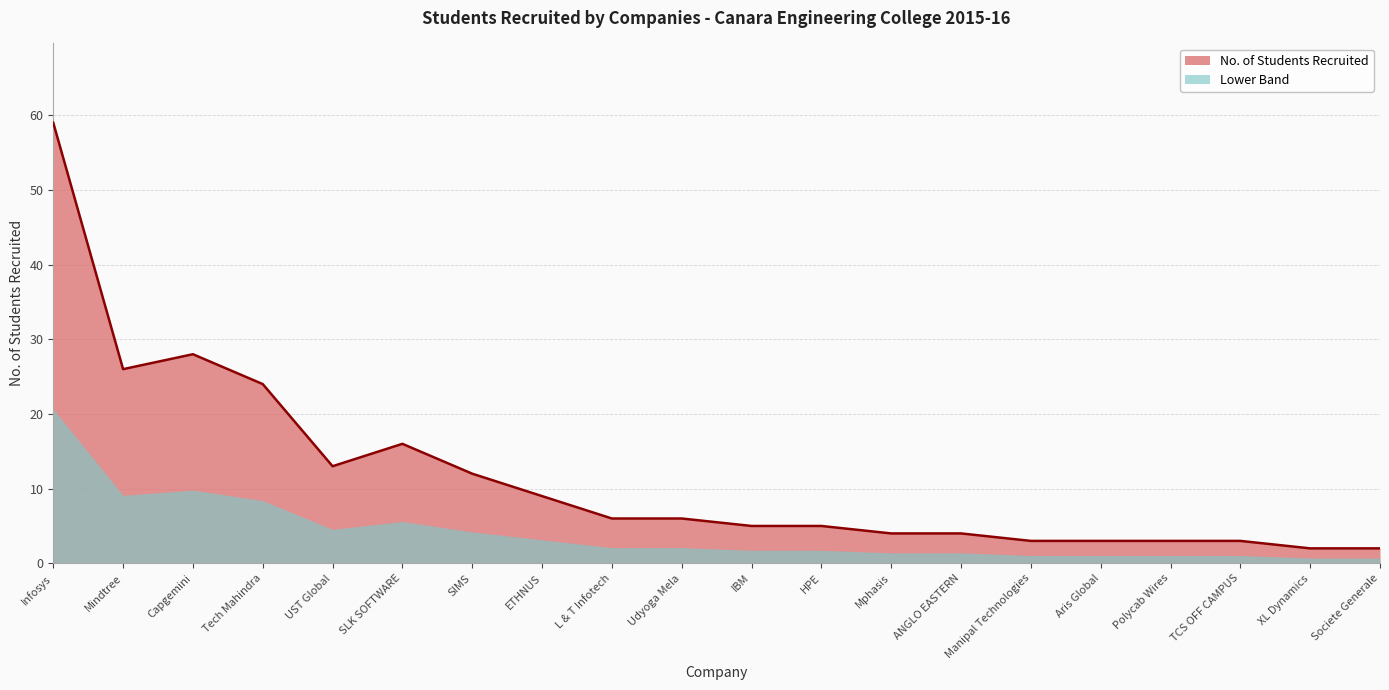

How many lines are shown in the chart?

2